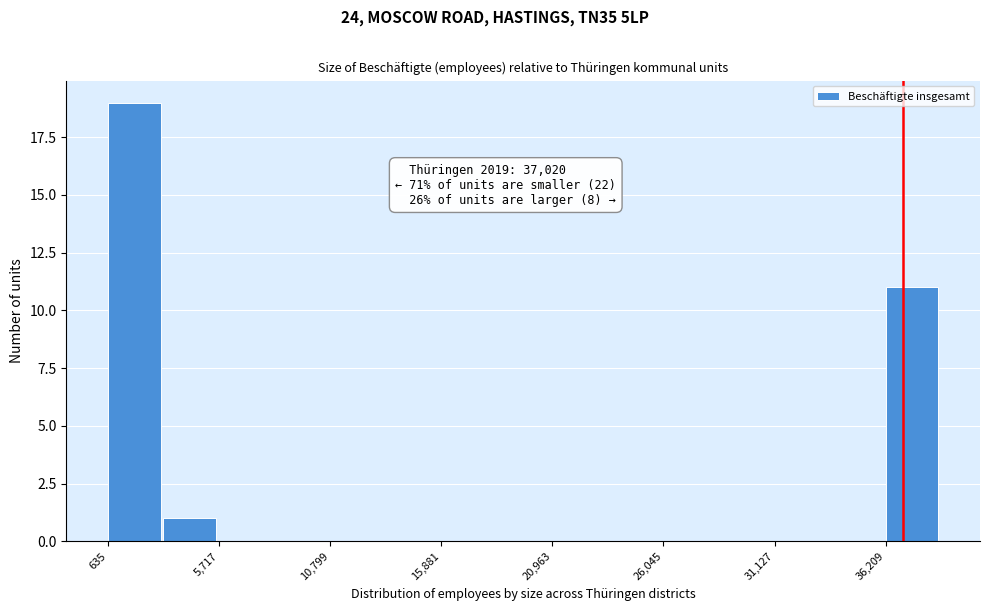

Read against the x-axis, roughly where is the centre of the tallest bar?

2000